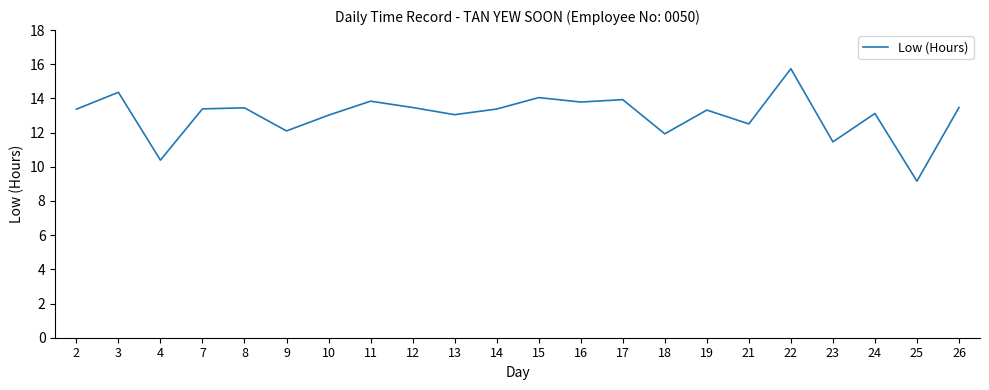

Does the chart display data point markers on the line(s)?

No